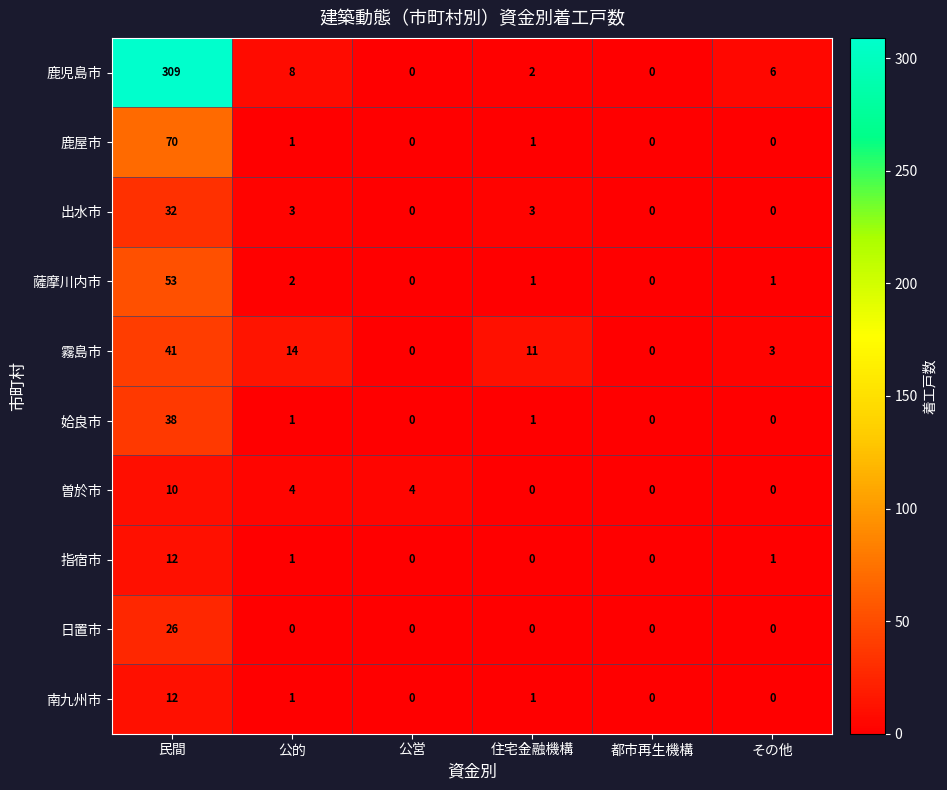

Which series has the largest range (max minus min)?

鹿児島市